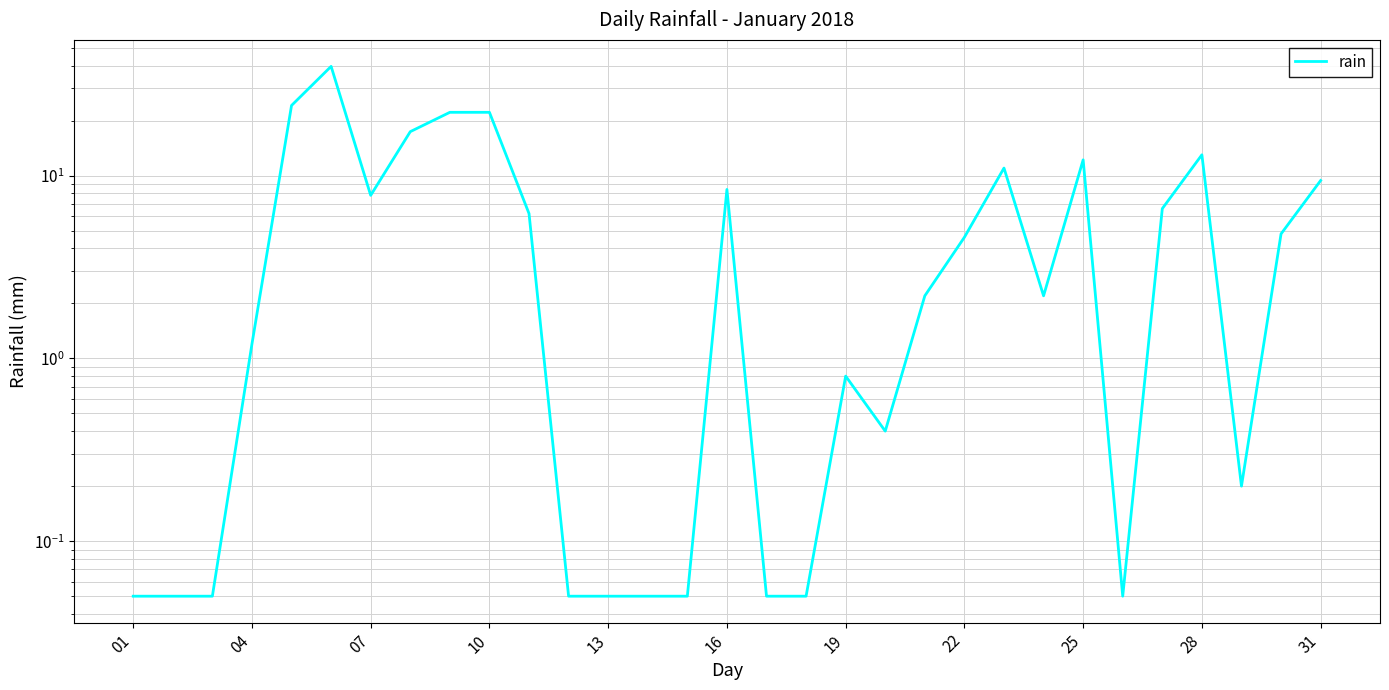

How many lines are shown in the chart?

1